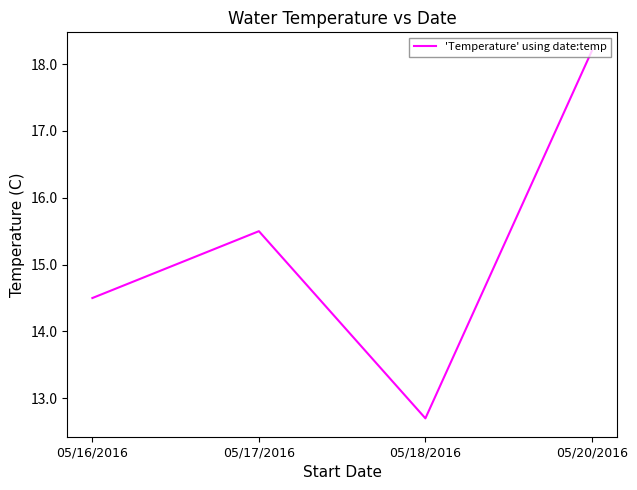

Reading left to right, what are all the values shown in this chart?

14.5	15.5	12.7	18.2